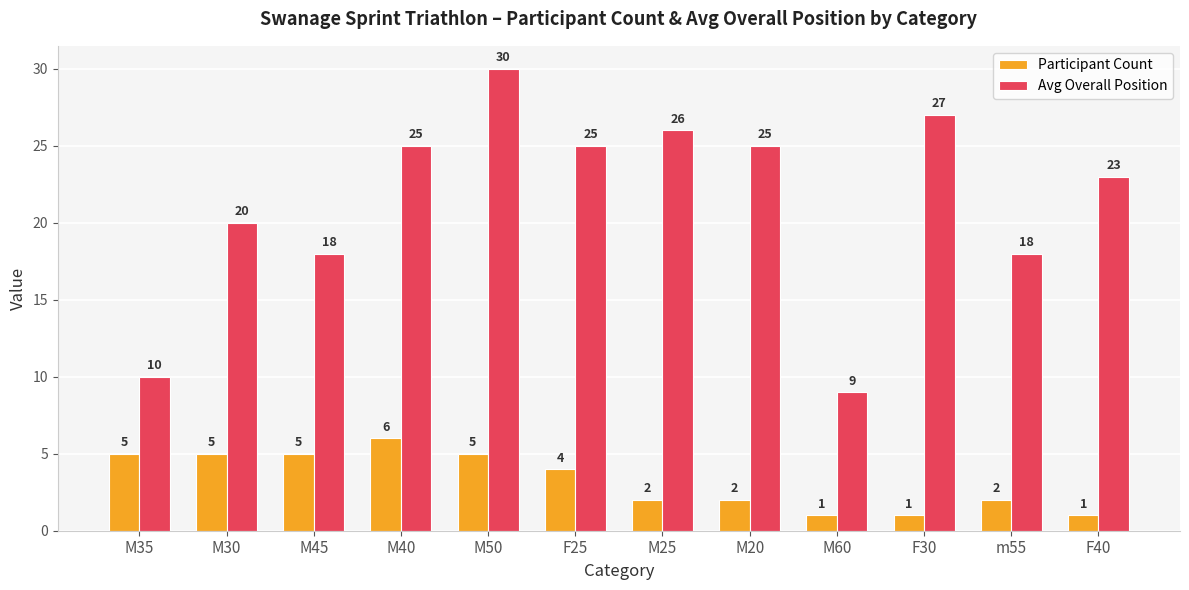

At how many categories does at least one series exceed 1?

12